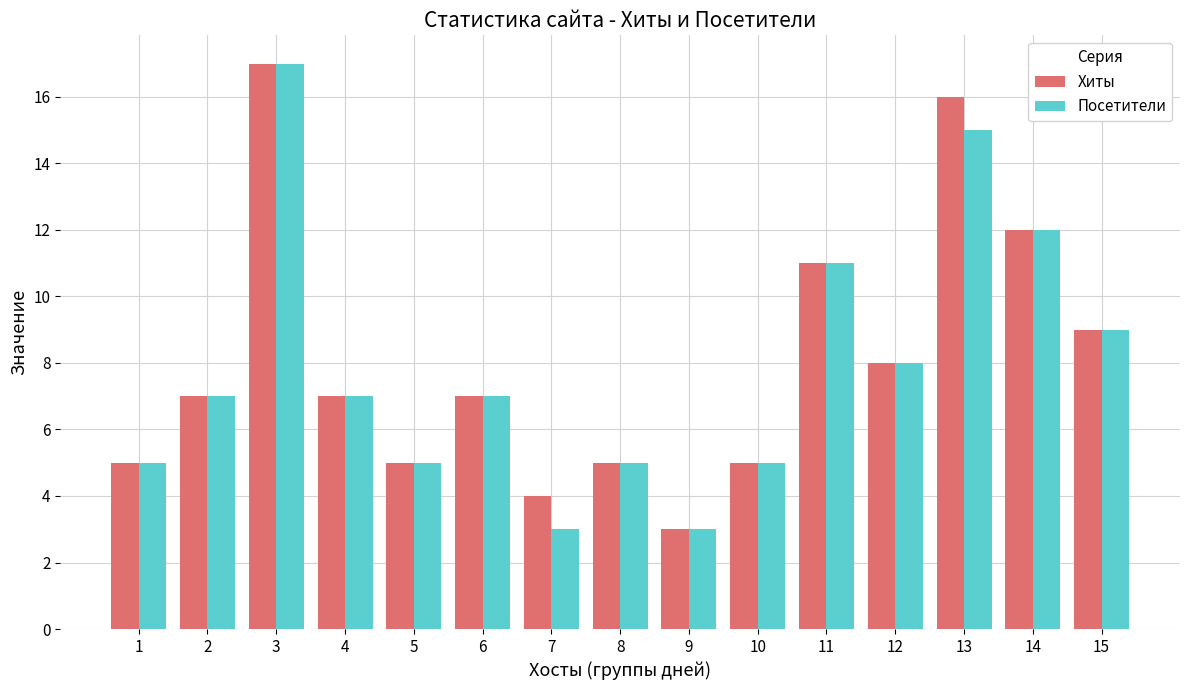

How many categories are shown in the chart?

15